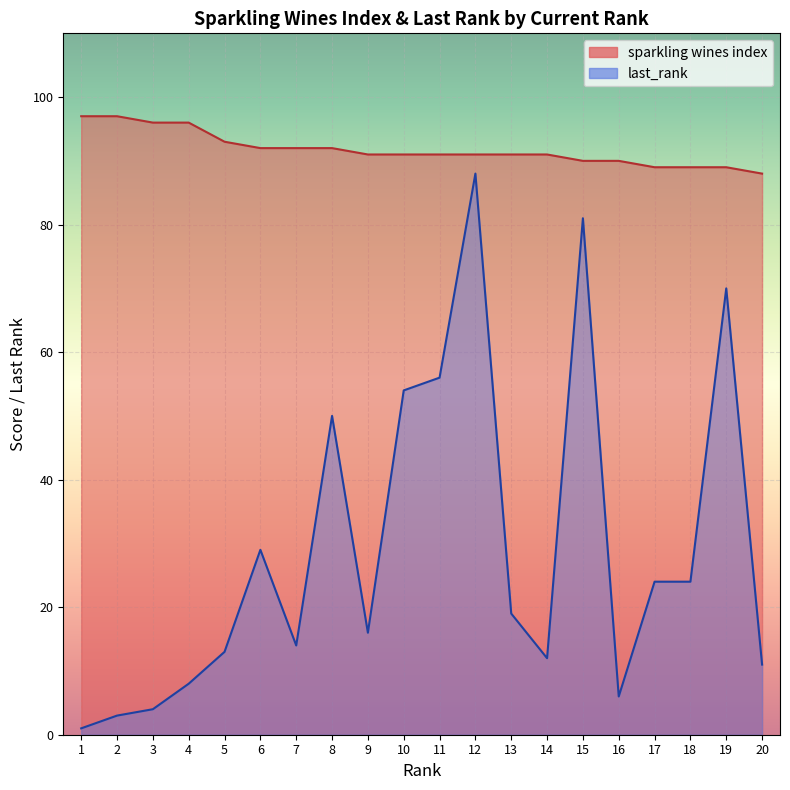

How many lines are shown in the chart?

2